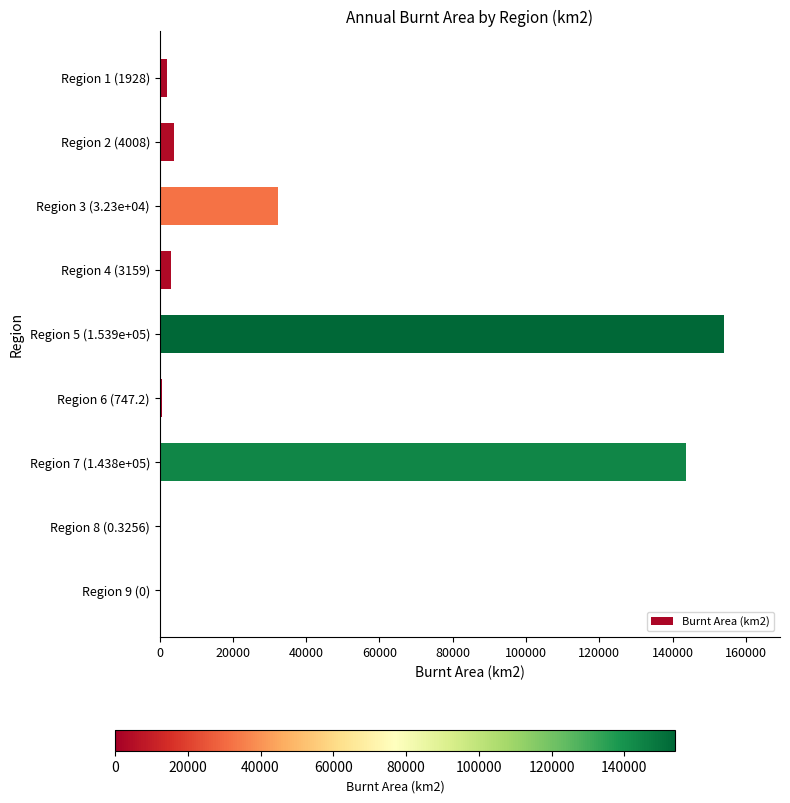

At which label is the value closest to 76970?

Region 3 (3.23e+04)